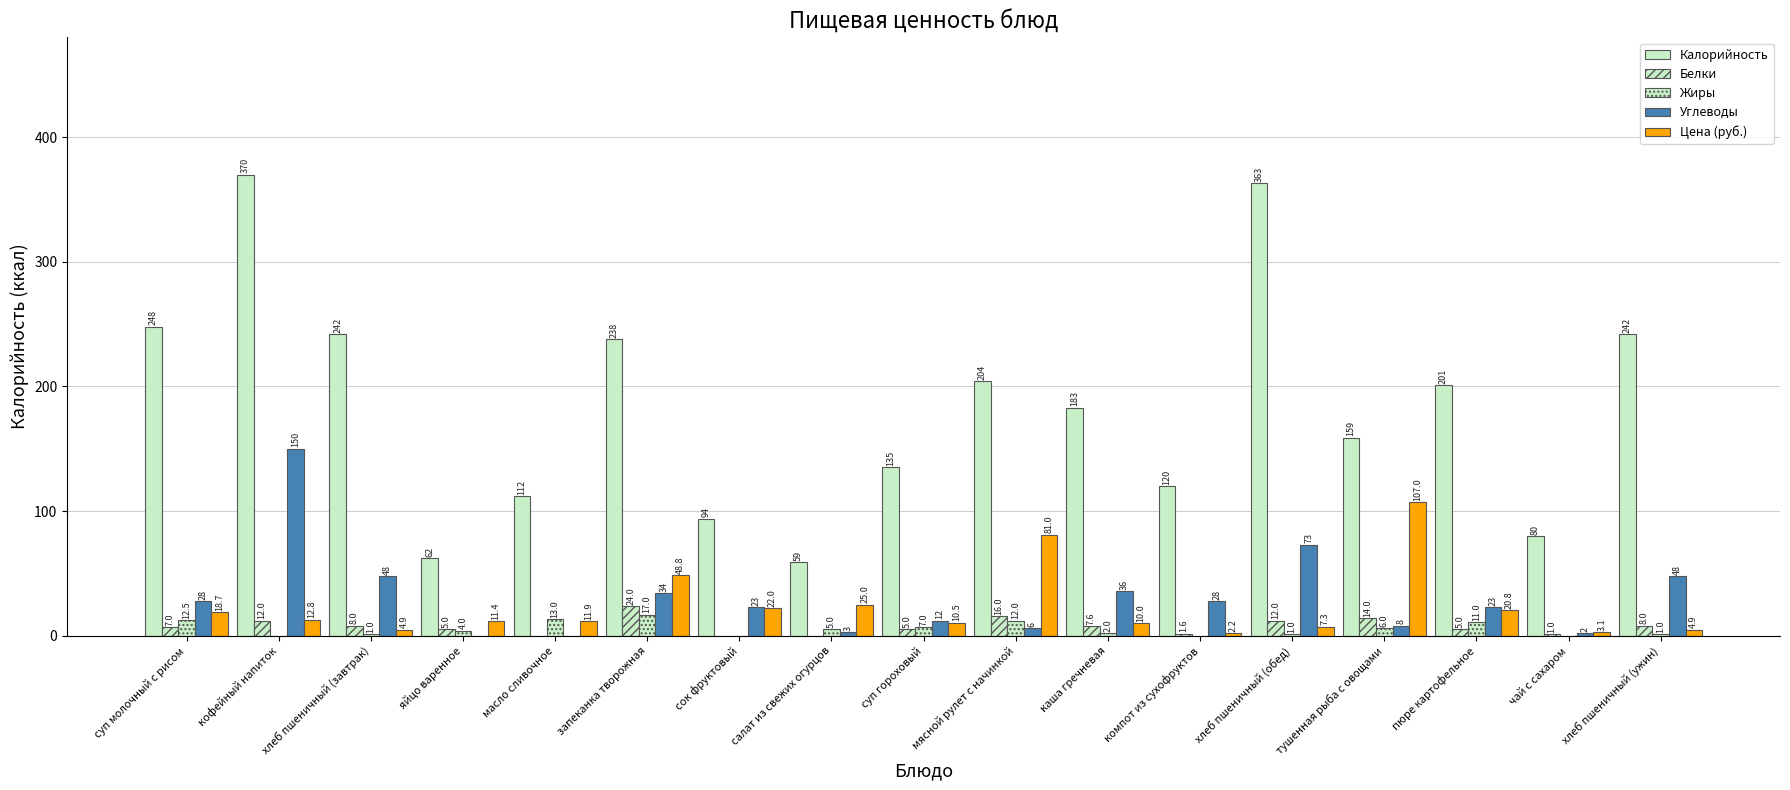

How many groups of bars are there?

17